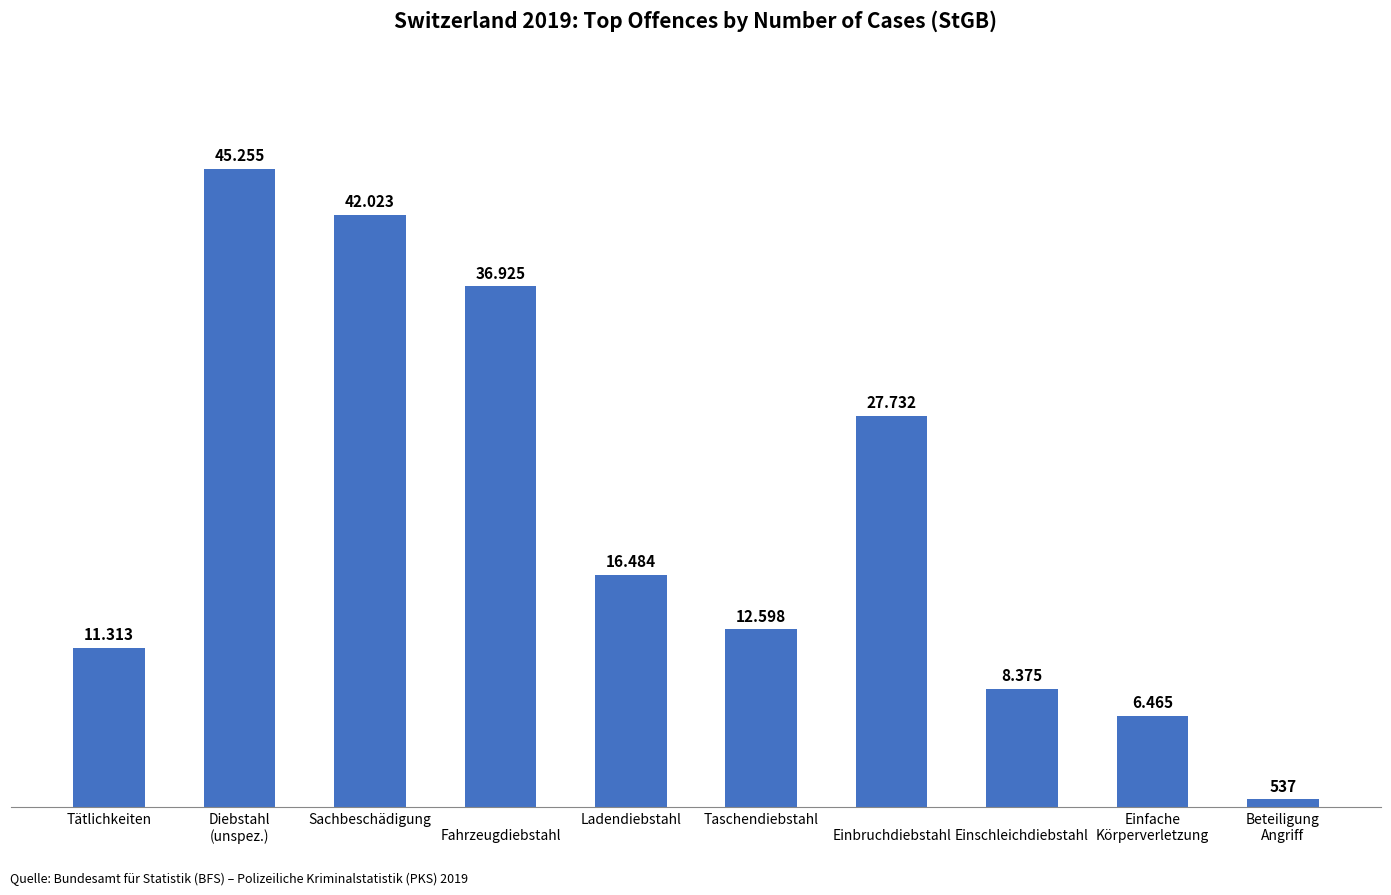

Reading left to right, list all the values displayed in this chart.

11313	45255	42023	36925	16484	12598	27732	8375	6465	537